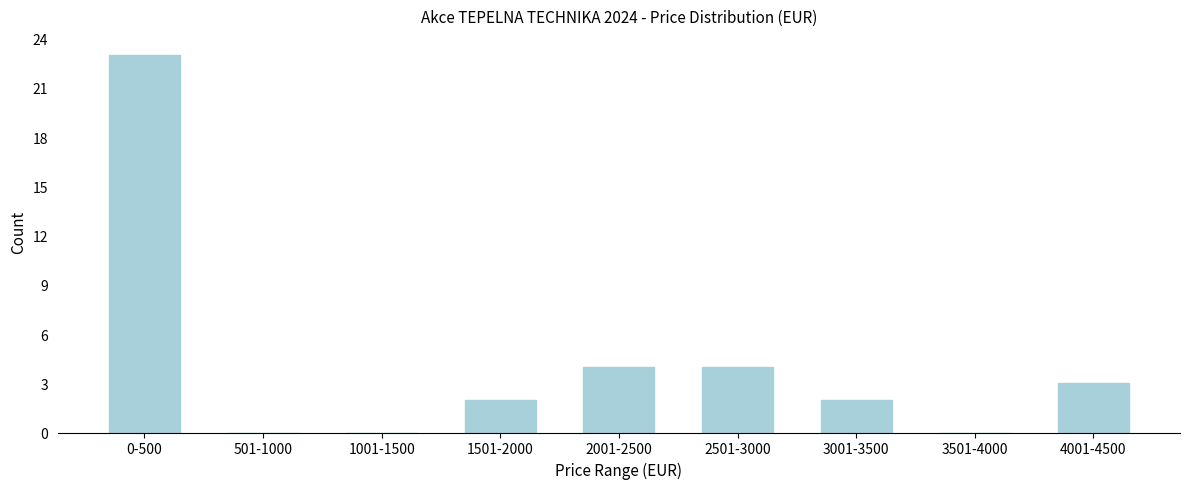

Reading left to right, list all the values displayed in this chart.

0-500=23	501-1000=0	1001-1500=0	1501-2000=2	2001-2500=4	2501-3000=4	3001-3500=2	3501-4000=0	4001-4500=3